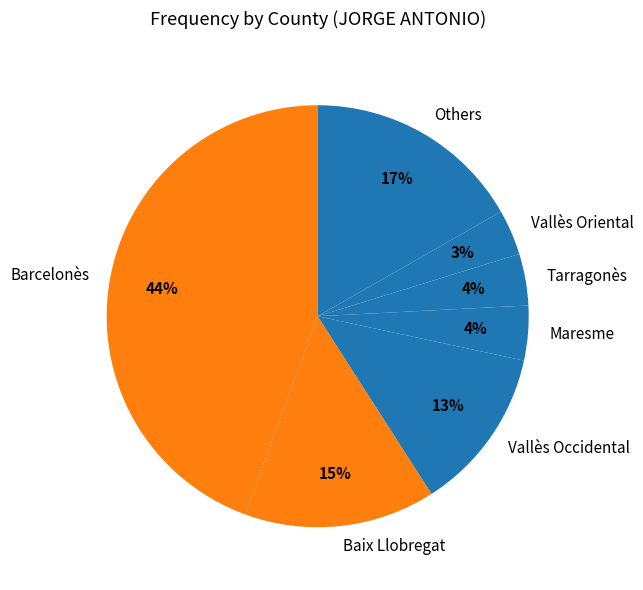

Is Others the majority of the pie?

No